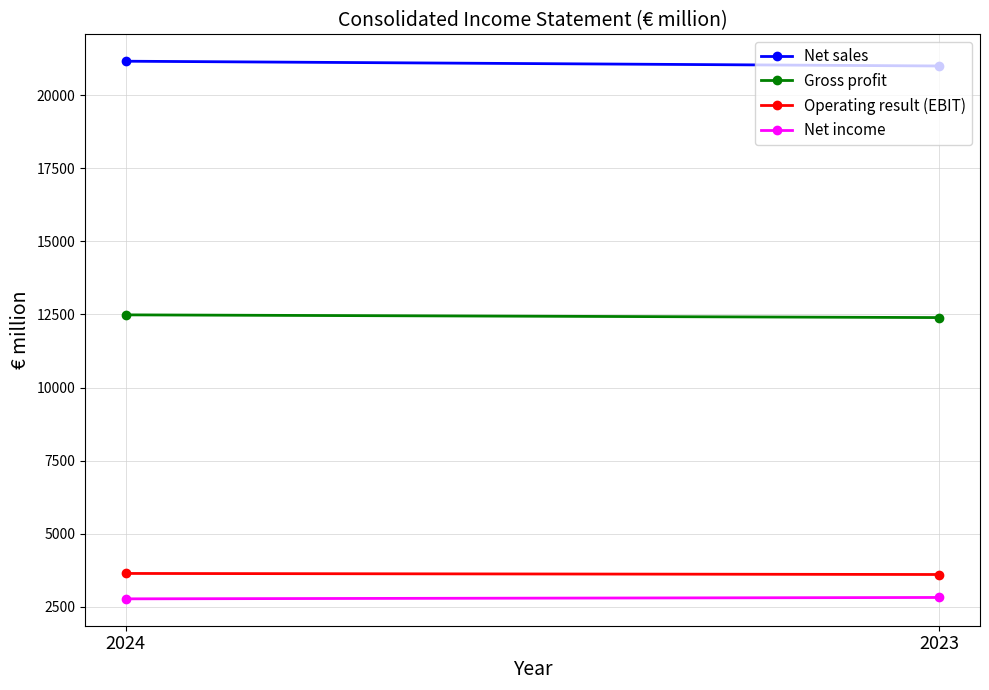

Rank the categories by Net sales value from highest to lowest.

2024, 2023